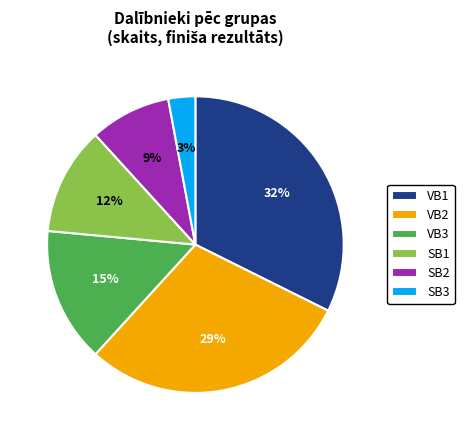

Is there any slice that represents more than half of the pie?

No